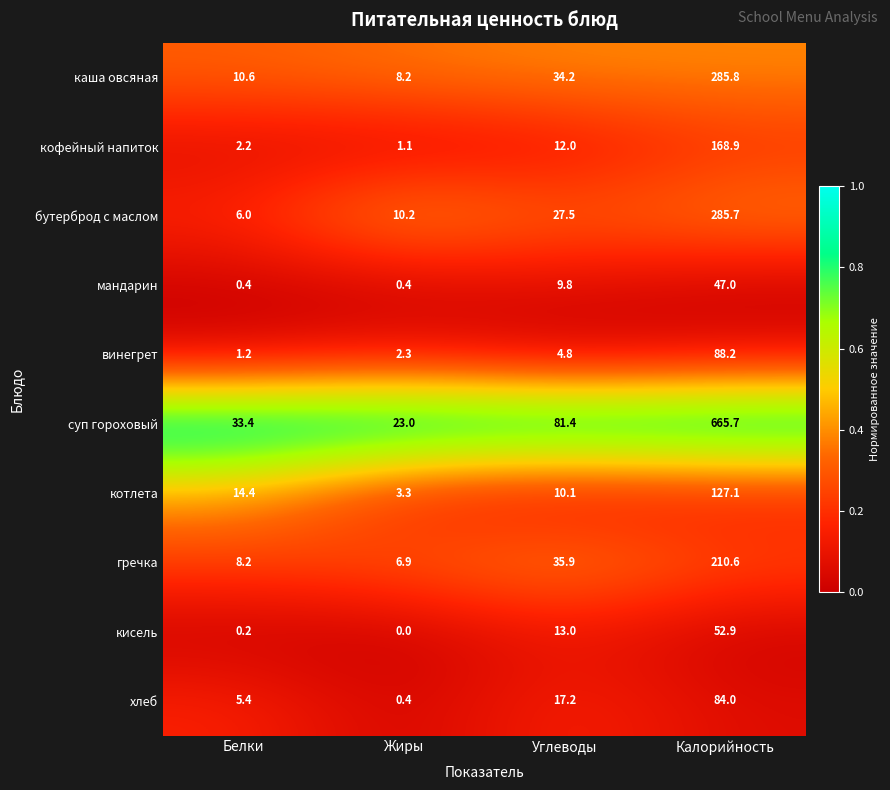

List the series in order of their peak value, highest first.

суп гороховый, каша овсяная, бутерброд с маслом, гречка, кофейный напиток, котлета, винегрет, хлеб, кисель, мандарин